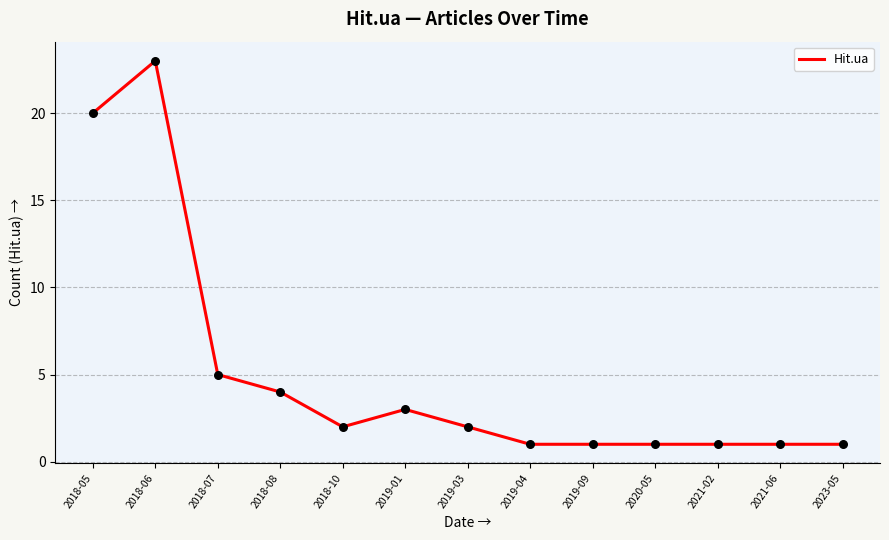

What is the change in value from 2018-08 to 2019-09?

-3